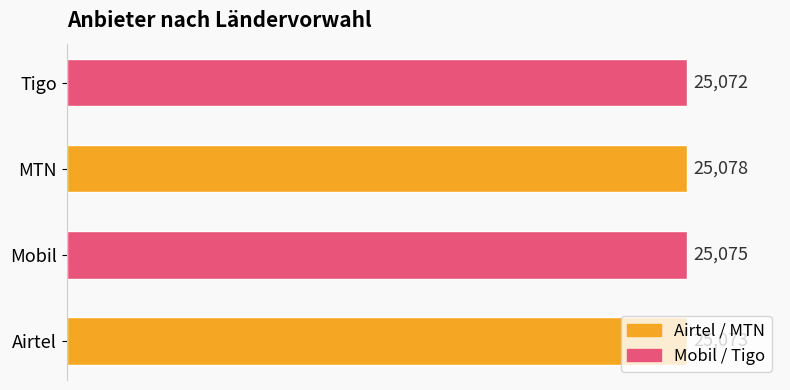

Between Mobil and Tigo, which is larger?

Mobil